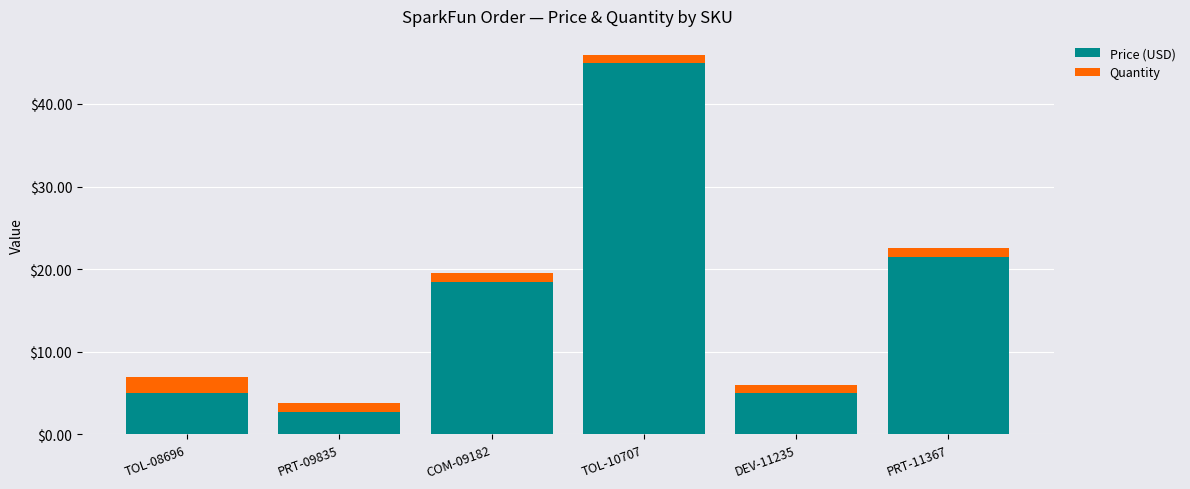

What is the sum of all Price (USD) values?

97.6